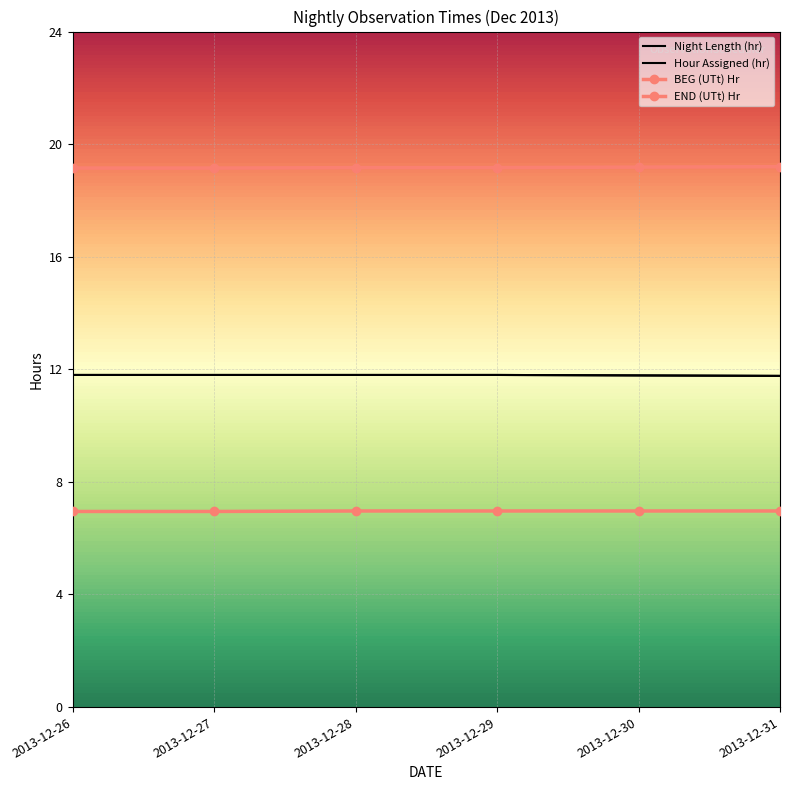

Is the value of END (UTt) Hr at 2013-12-27 greater than the value of Night Length (hr) at 2013-12-30?

No